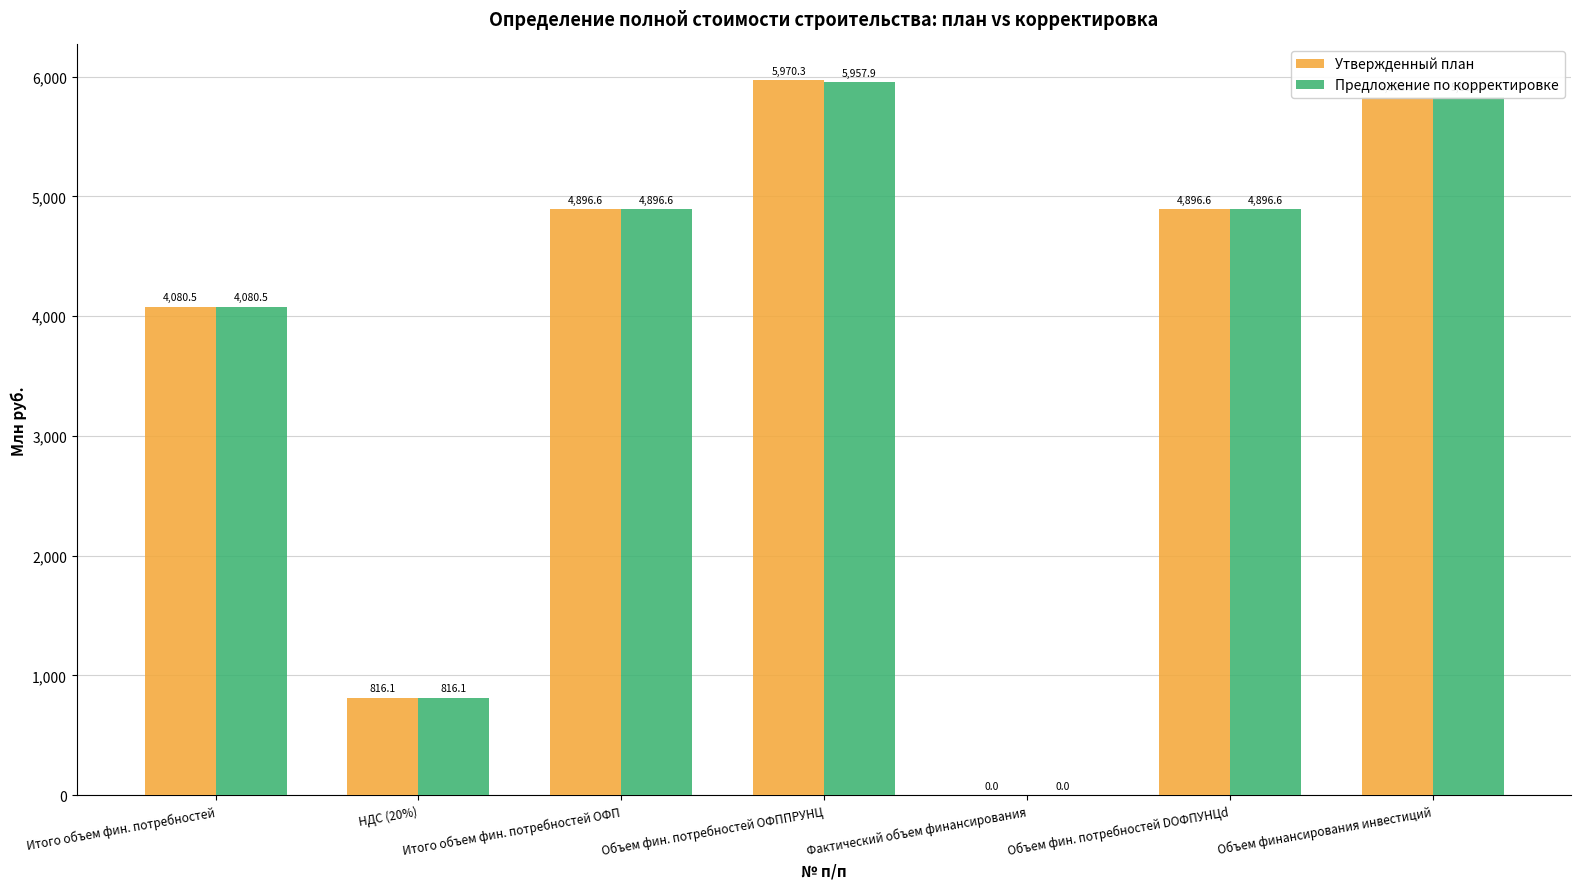

The Предложение по корректировке series shows 5957.9 at Объем фин. потребностей ОФППРУНЦ. True or false?

True